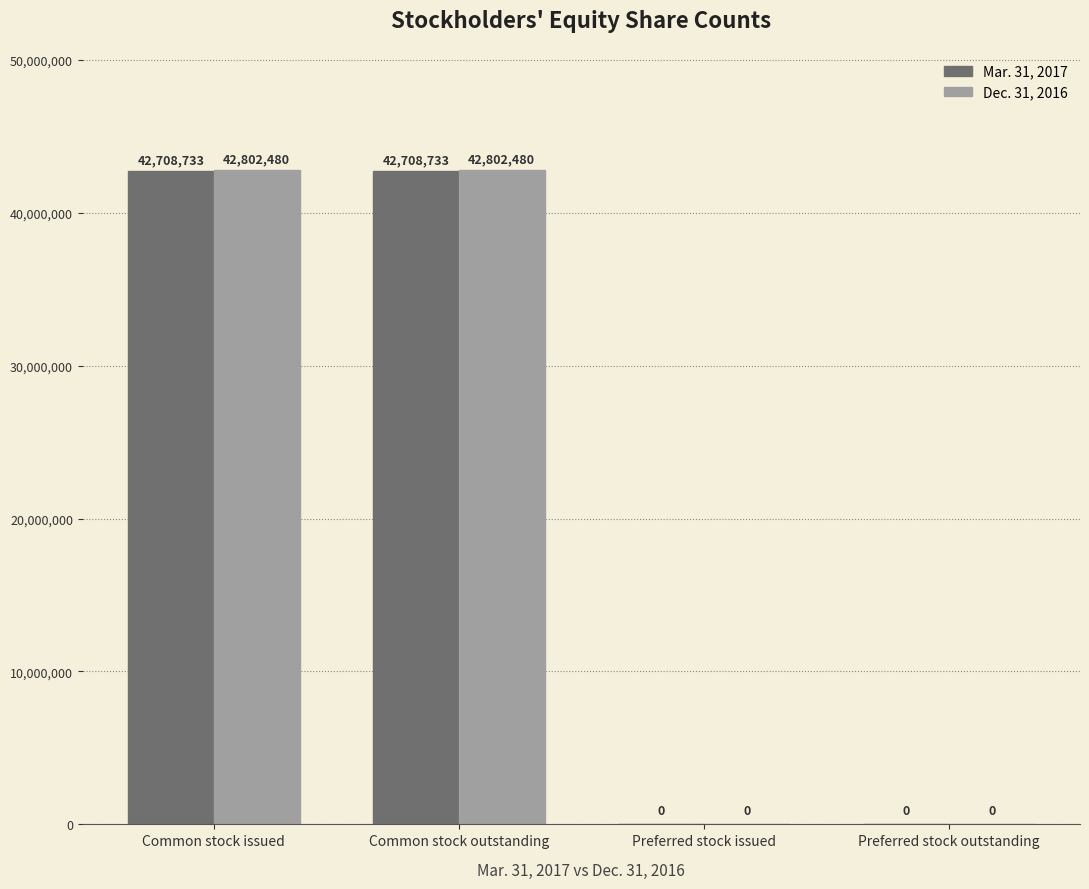

Which series has the widest spread of values?

Dec. 31, 2016